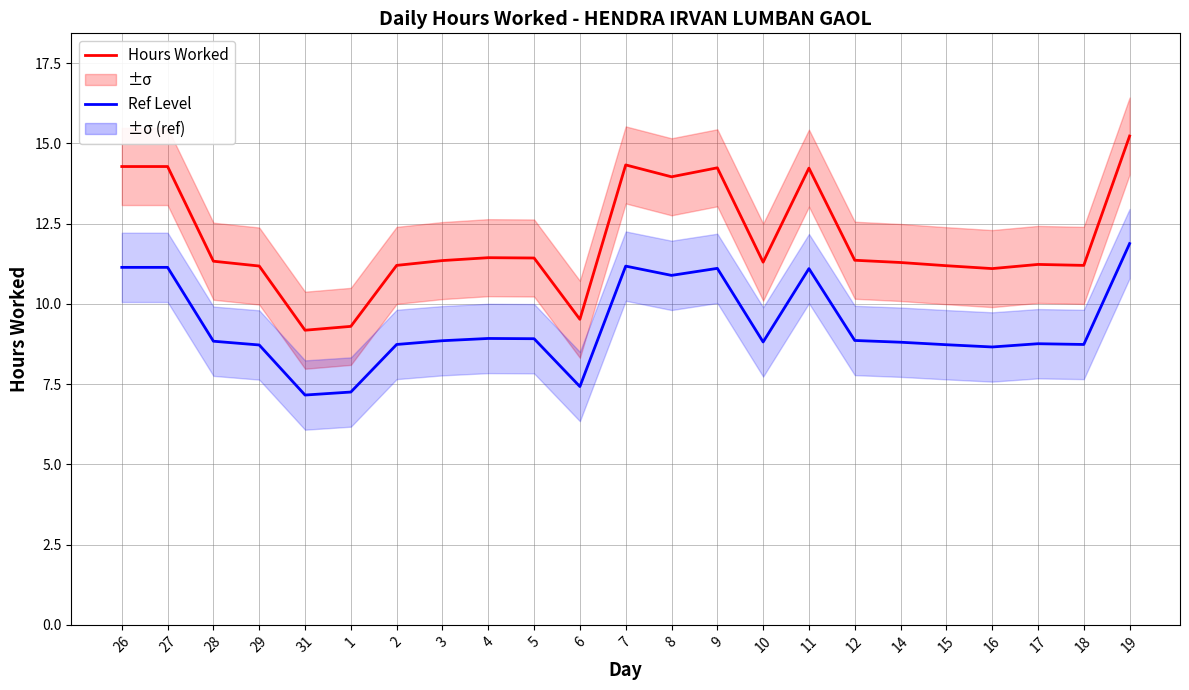

What is the label of the 16th point from the left?

11